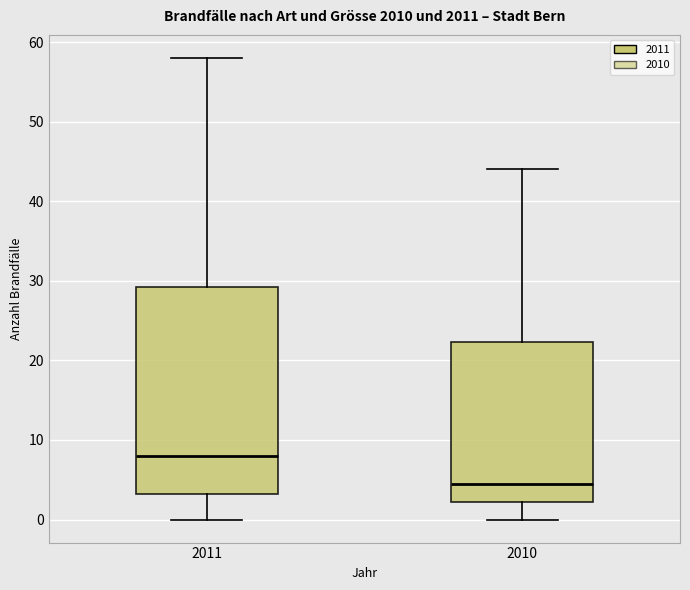

Comparing the boxes themselves (not the whiskers), which one is the tallest?

2011